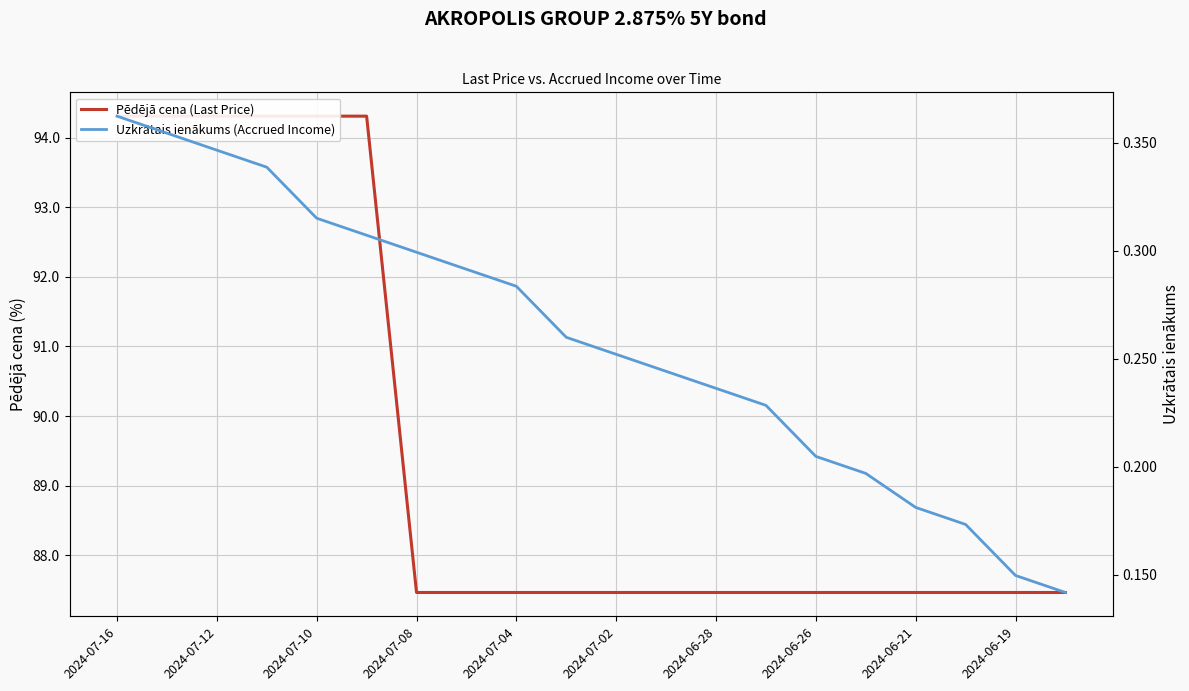

List the series in order of their overall mean, lowest first.

Uzkrātais ienākums (Accrued Income), Pēdējā cena (Last Price)